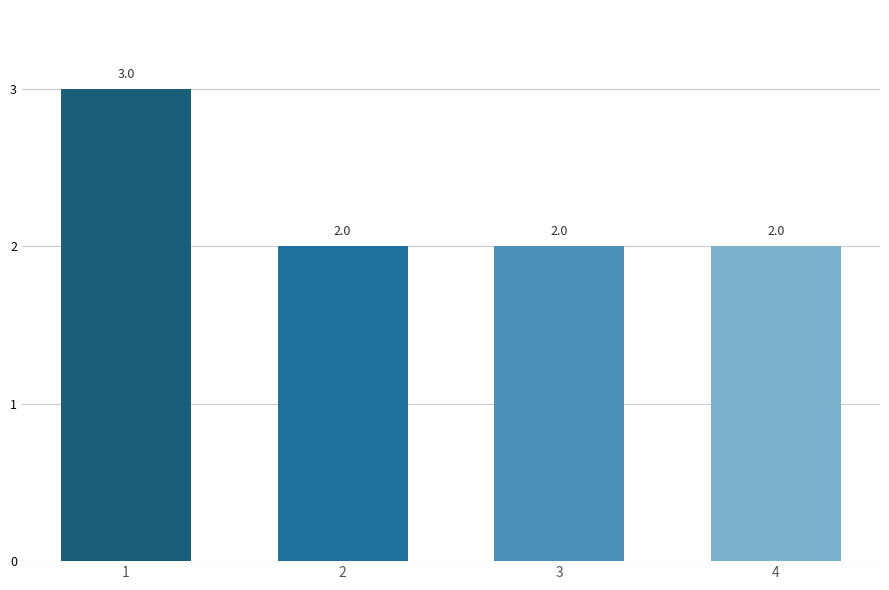

The chart shows a value of 3 at 4. True or false?

False